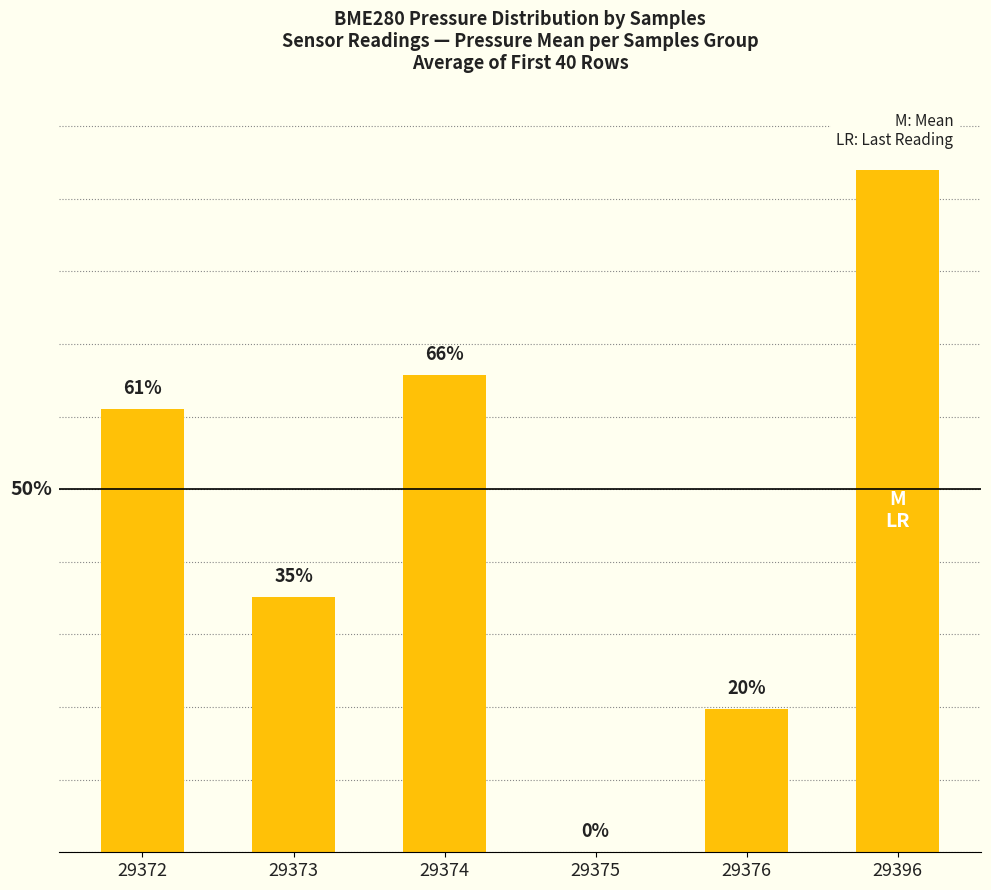

List the labels in order of value, smallest first.

29375, 29376, 29373, 29372, 29374, 29396